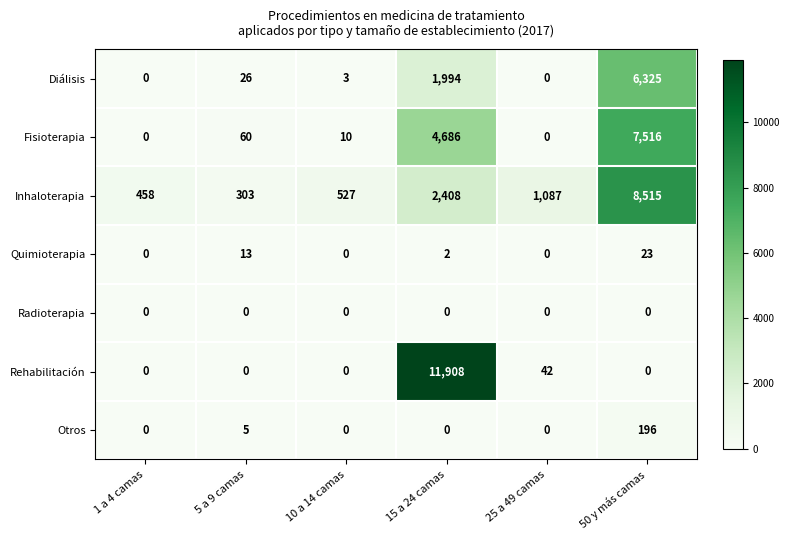

Which category has the highest value in the Inhaloterapia series?

50 y más camas